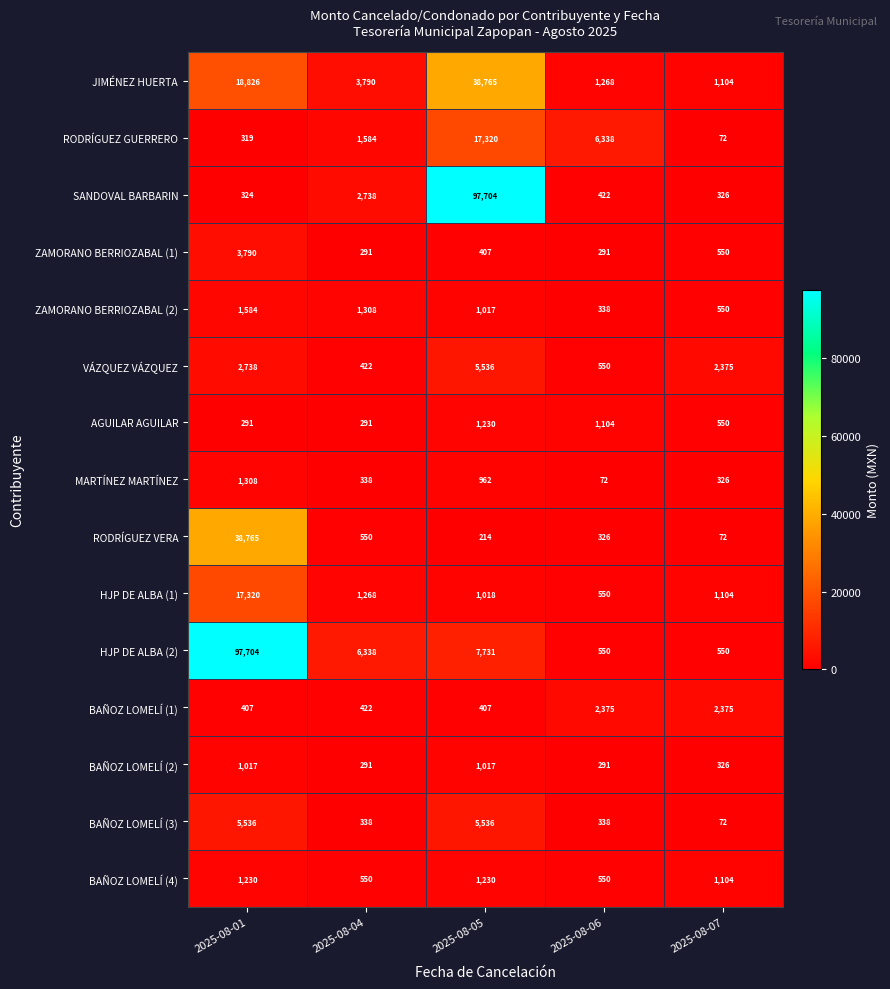

What is the difference between the BAÑOZ LOMELÍ (2) values at 2025-08-04 and 2025-08-01?

726